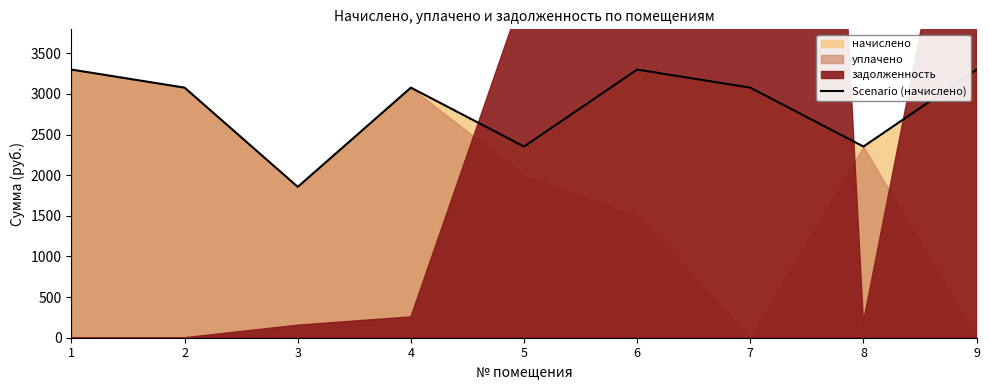

What is the minimum value for Scenario (начислено)?

1857.1